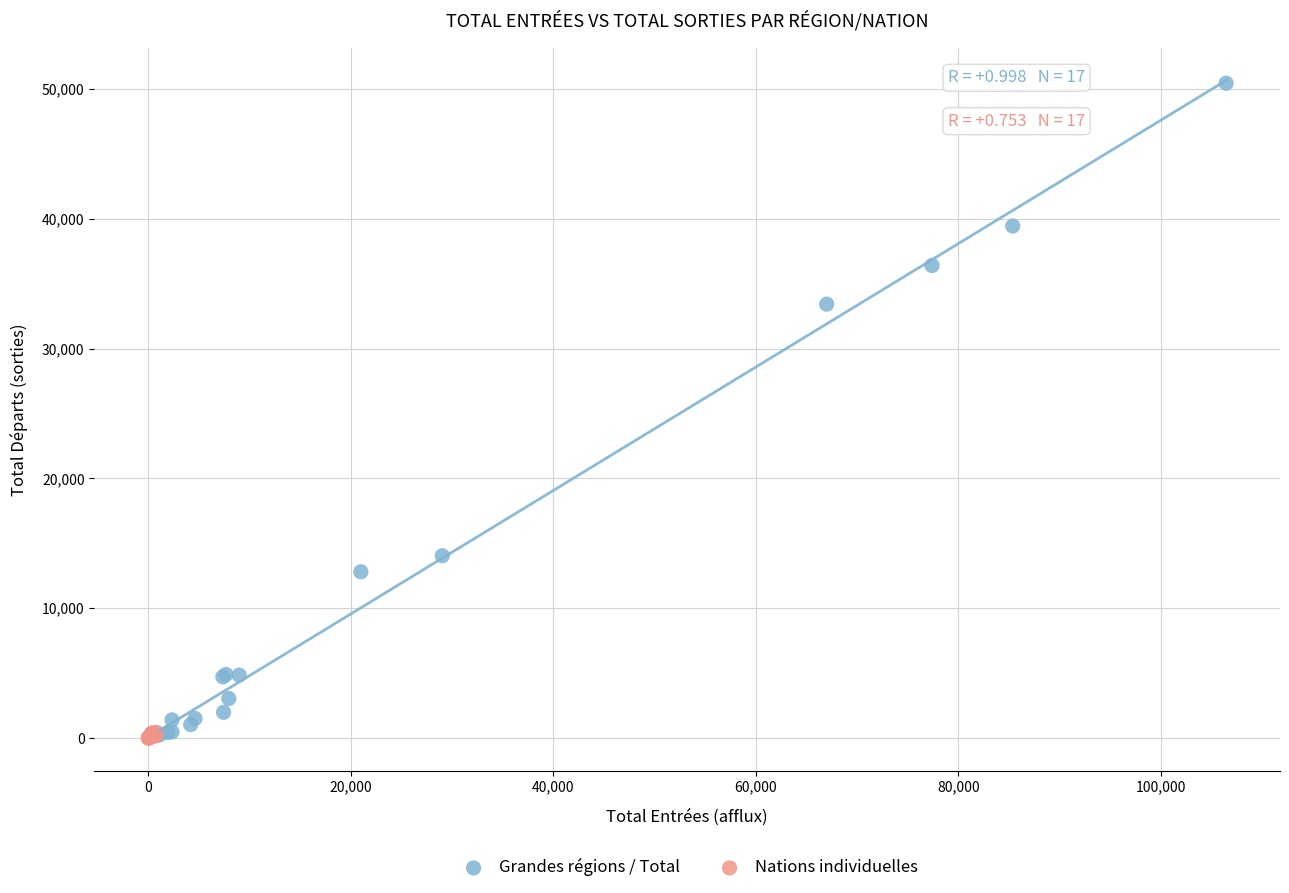

What are all the series names shown in the legend?

Grandes régions / Total, Nations individuelles